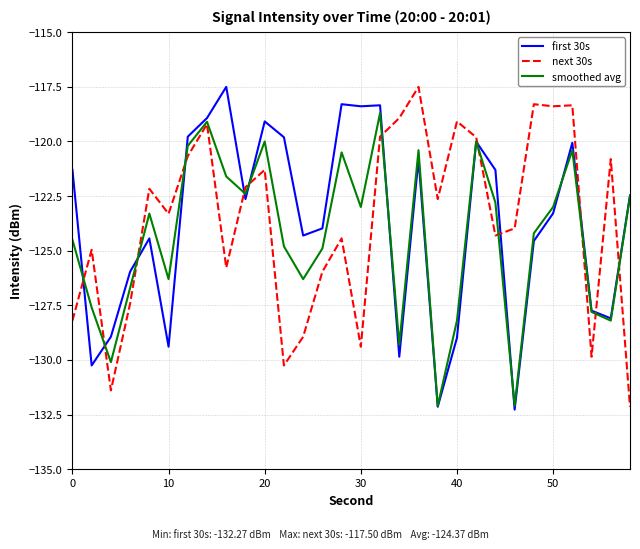

What is the maximum value shown in the chart?

-117.5